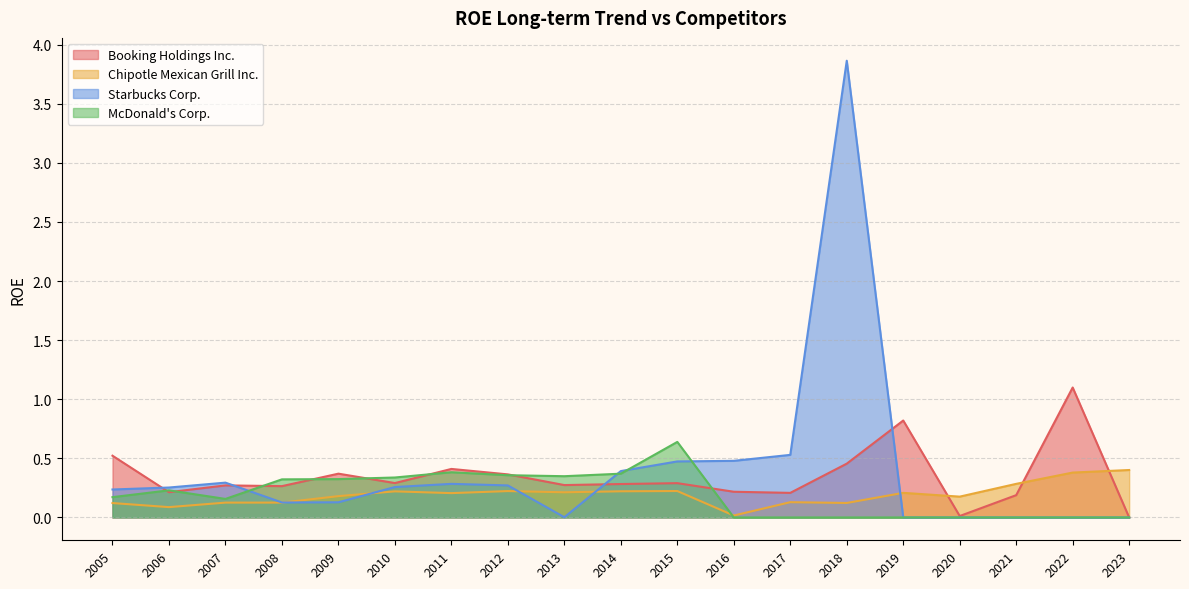

At how many categories does at least one series exceed 3?

1